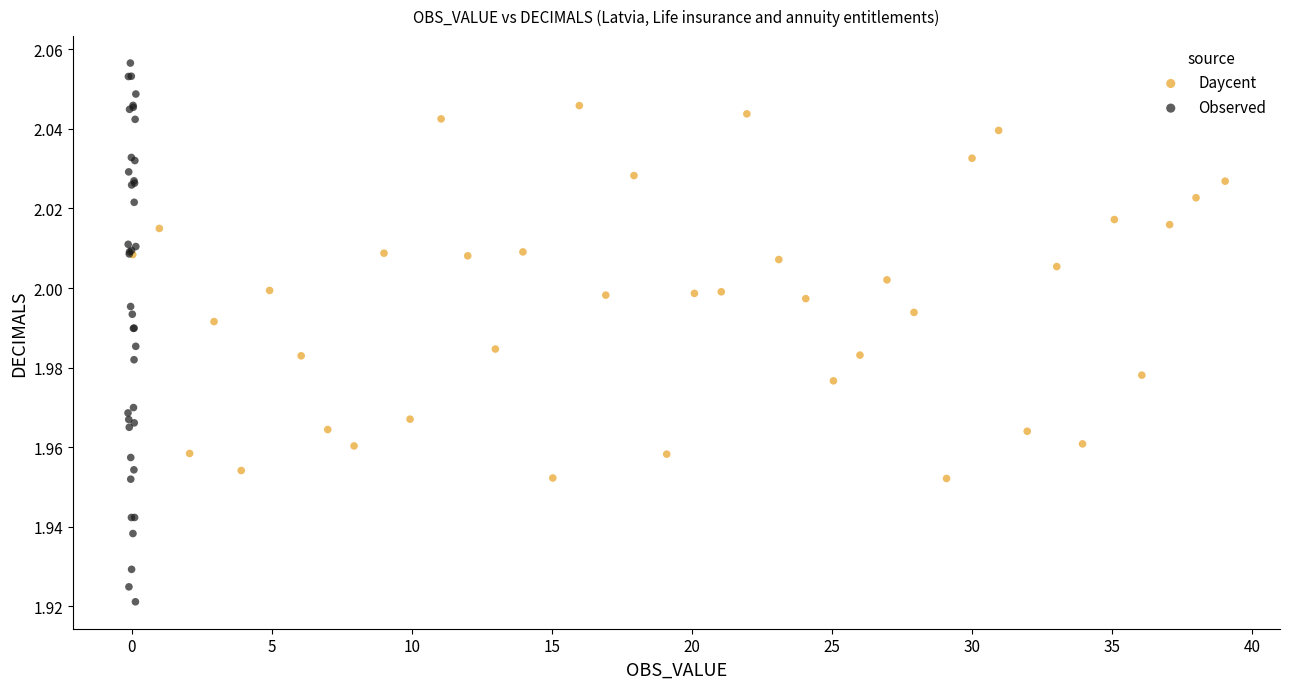

Which series contains the lowest Y value?

Observed